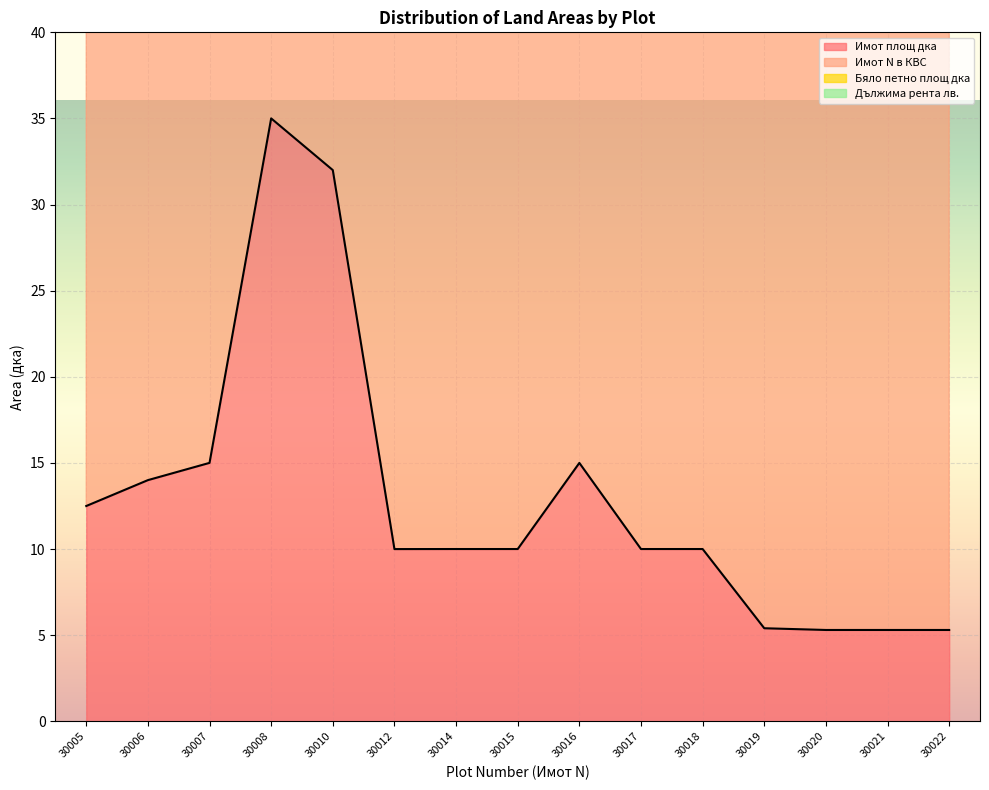

True or false: Бяло петно площ дка and Имот N в КВС intersect in this chart.

False